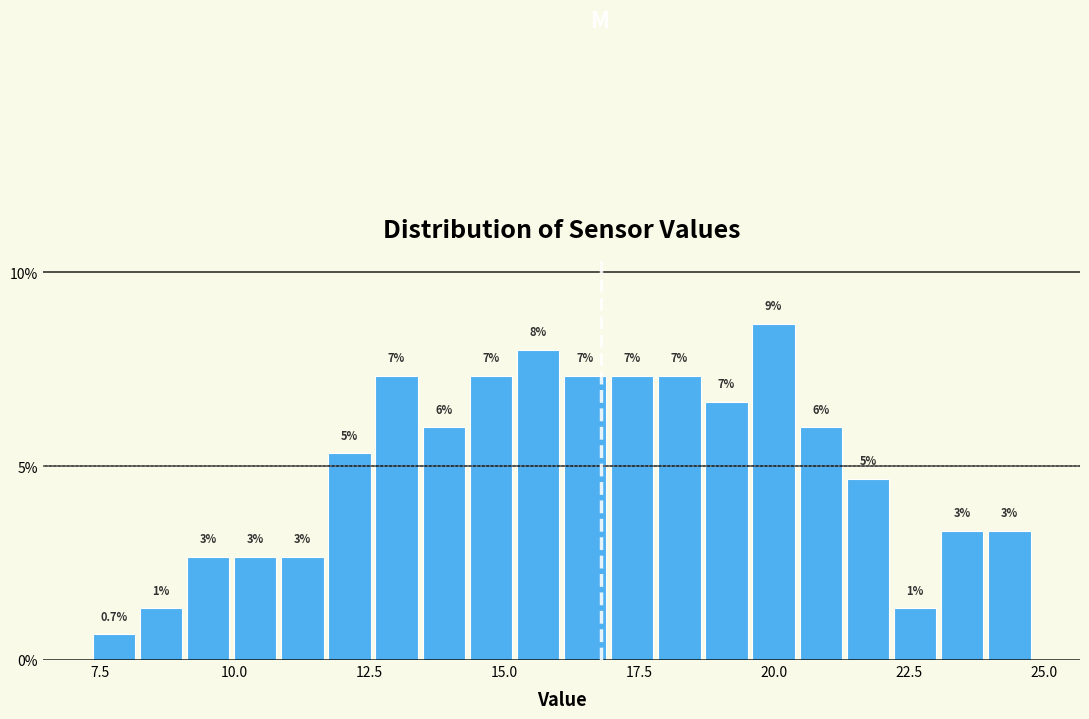

Around what value on the x-axis is the tallest bar? Give the approximate position of its centre, as read against the axis.

20.0